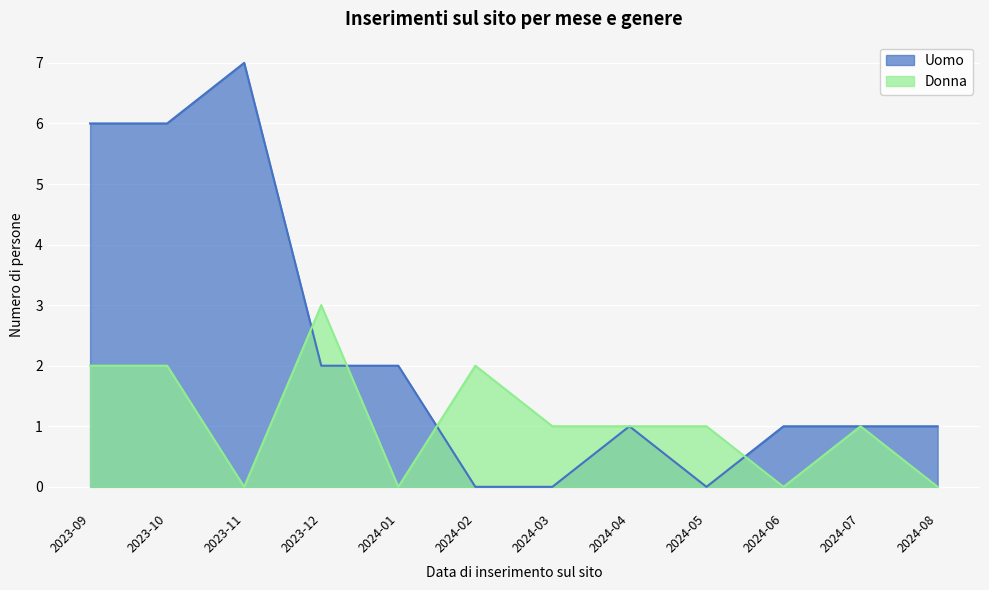

What is the difference between the second highest and second lowest values in the Donna series?

2